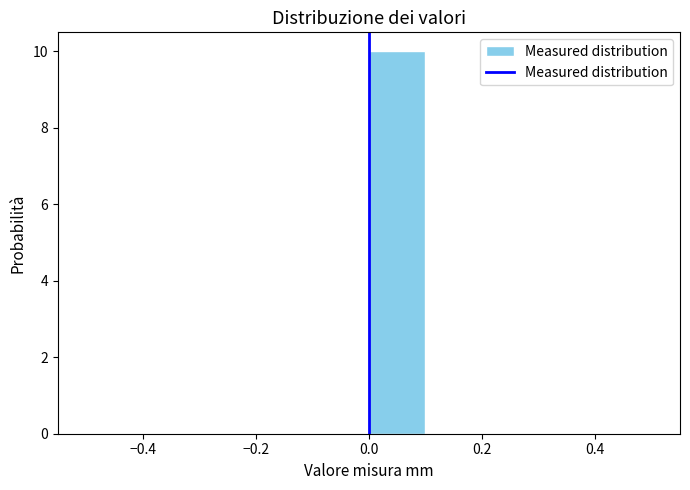

Reading left to right, transcribe this chart: for each bar, give the range it covers on the x-axis and its height. The values are not printed on the chart, so give them approximately, as read against the axis.

-0.5 to -0.4: 0
-0.4 to -0.3: 0
-0.3 to -0.2: 0
-0.2 to -0.1: 0
-0.1 to 0.0: 0
0.0 to 0.1: 10
0.1 to 0.2: 0
0.2 to 0.3: 0
0.3 to 0.4: 0
0.4 to 0.5: 0